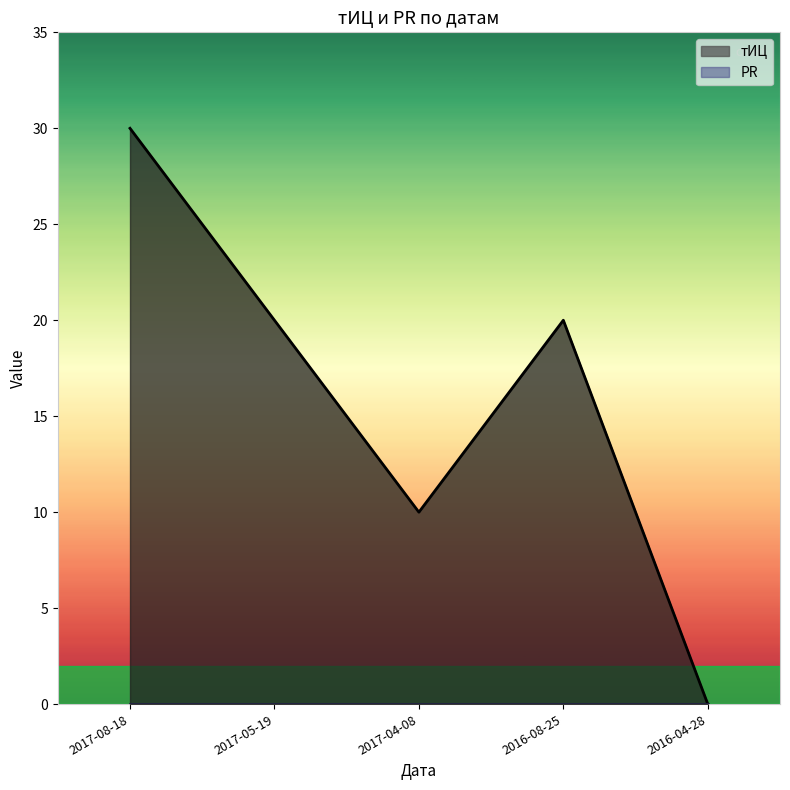

Reading left to right, what are all the values shown in this chart?

30	20	10	20	0